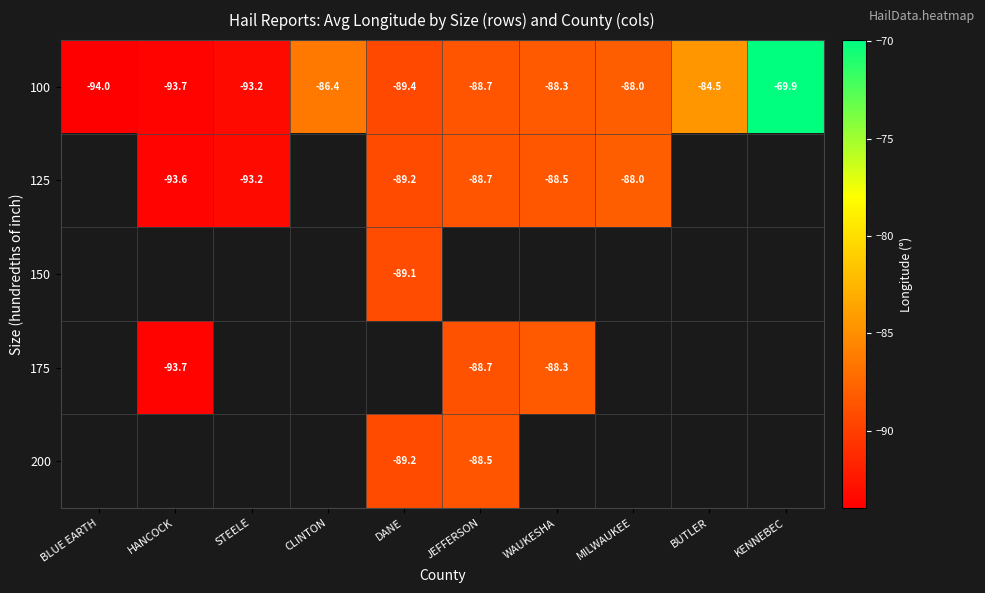

What is the spread (max minus min) of values at HANCOCK?

0.1